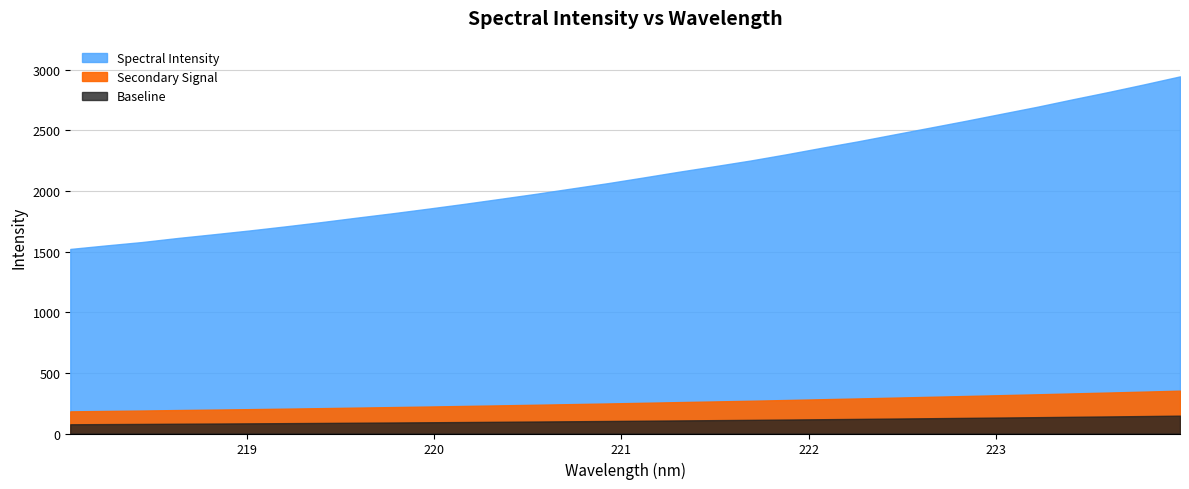

Is it true that the value at 223.2172 is 2693.4?

True